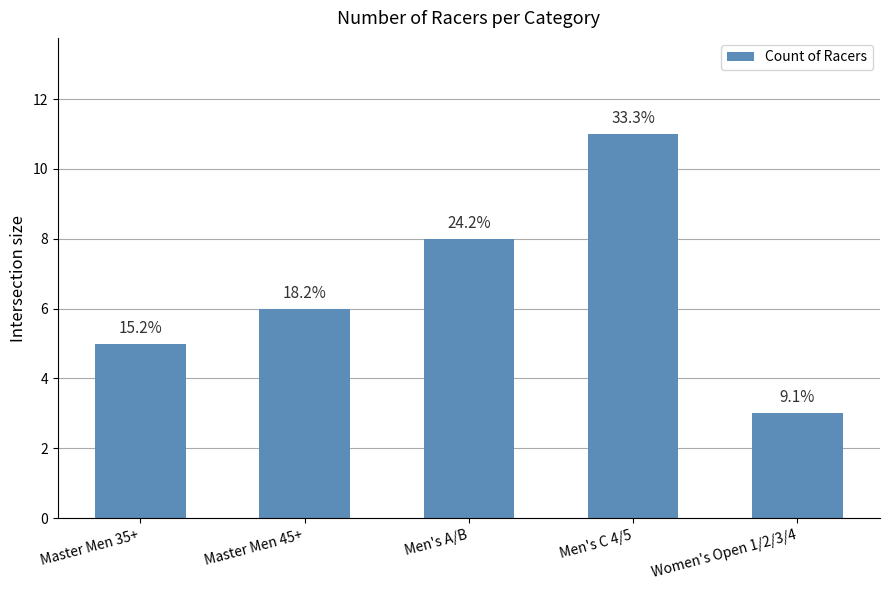

How many bars are there in total?

5